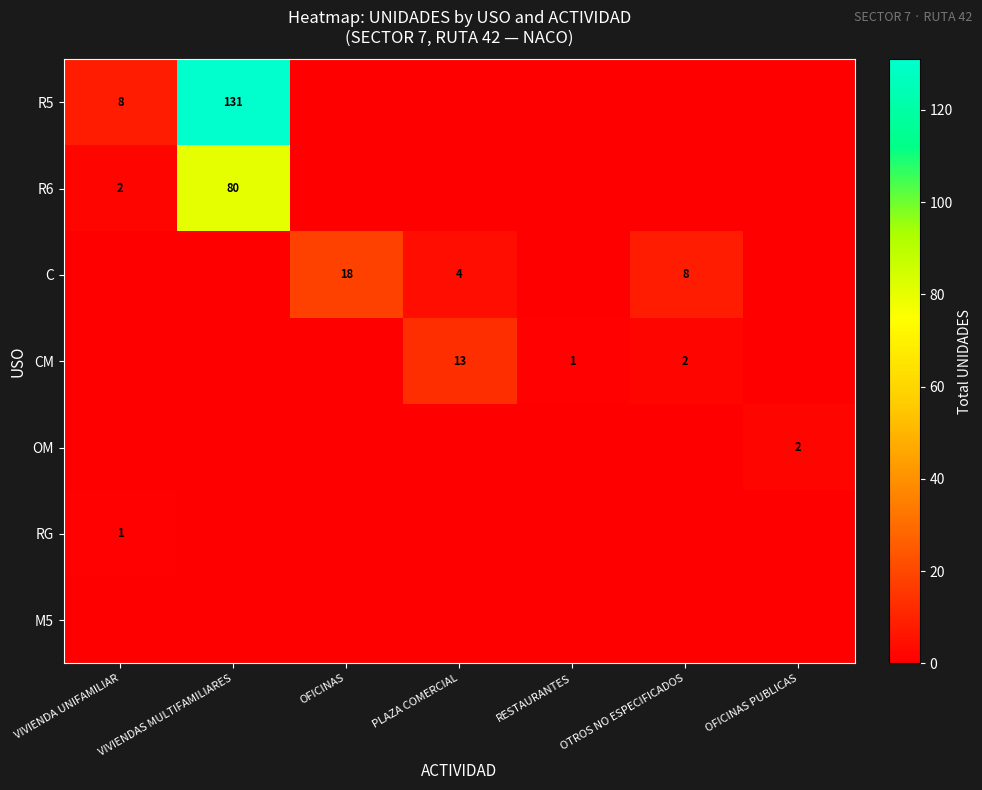

Is the value of CM at OTROS NO ESPECIFICADOS greater than the value of R5 at VIVIENDA UNIFAMILIAR?

No